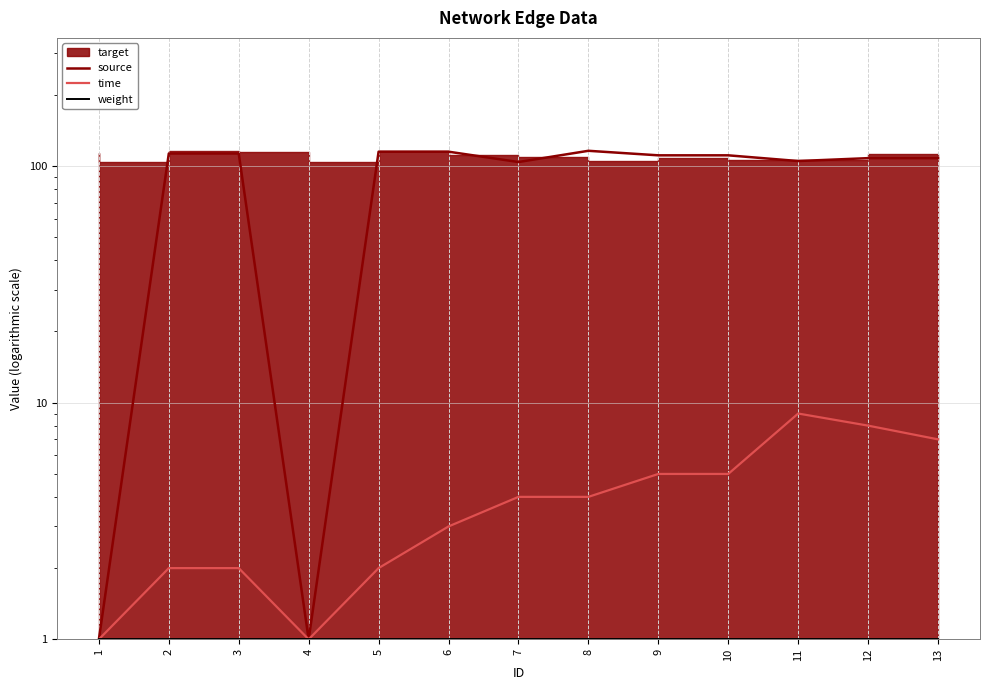

Where is time nearest to the value 5?

9